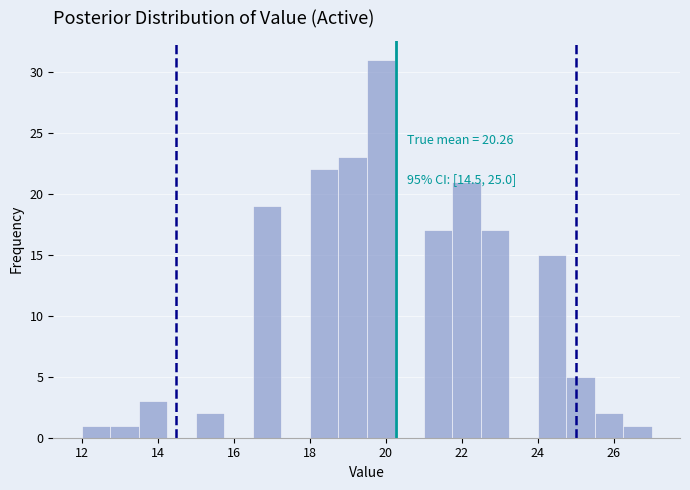

Around what value on the x-axis is the tallest bar? Give the approximate position of its centre, as read against the axis.

19.8